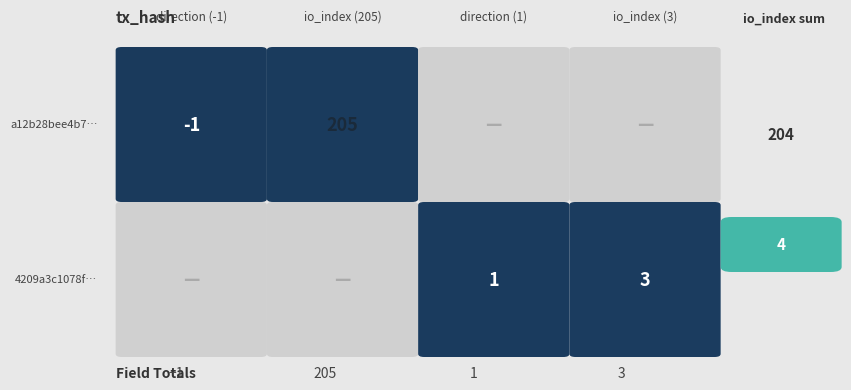

True or false: a12b28bee4b7e97787d388a79e9a0cd9be8e4e2 has a value of -1 at 0.

True